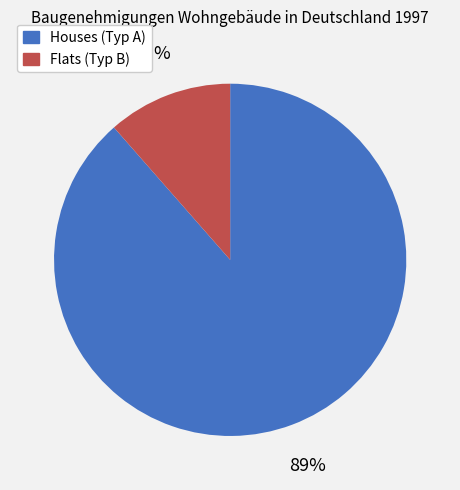

To the nearest percent, what is the average slice percentage?

50%